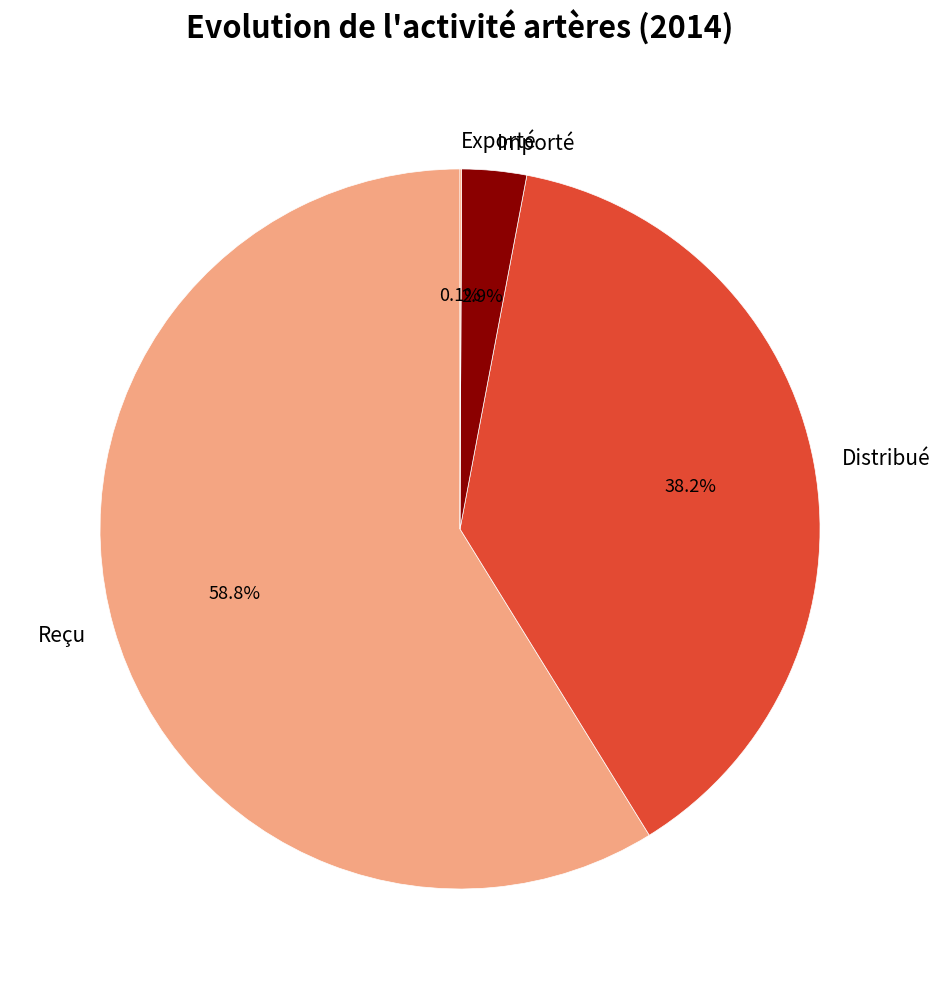

True or false: Distribué accounts for 38% of the total.

True